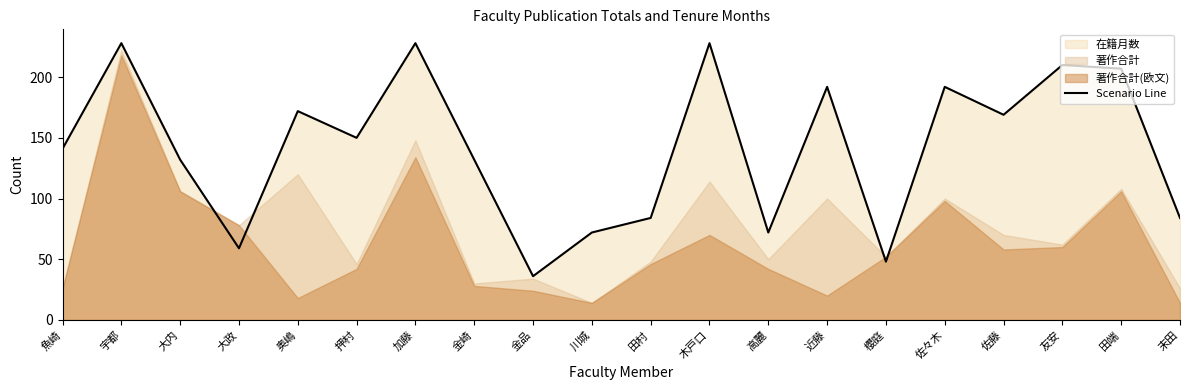

Where is the data nearest to the value 132?

大内